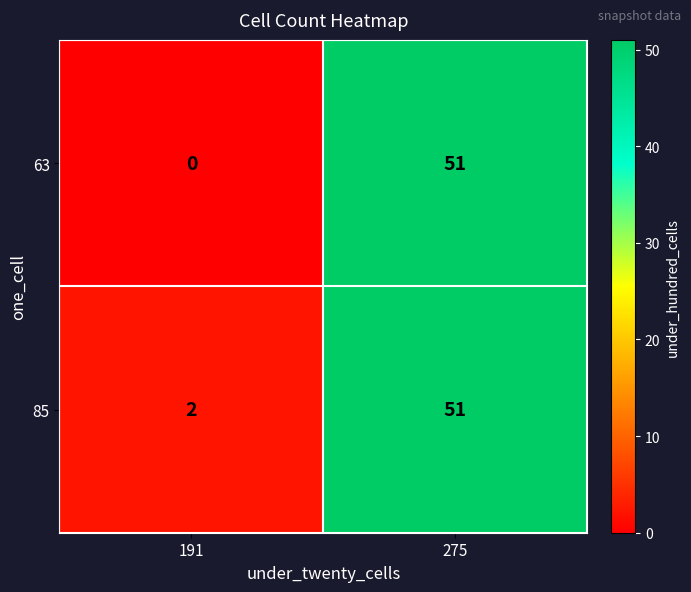

Which series has the largest range (max minus min)?

63